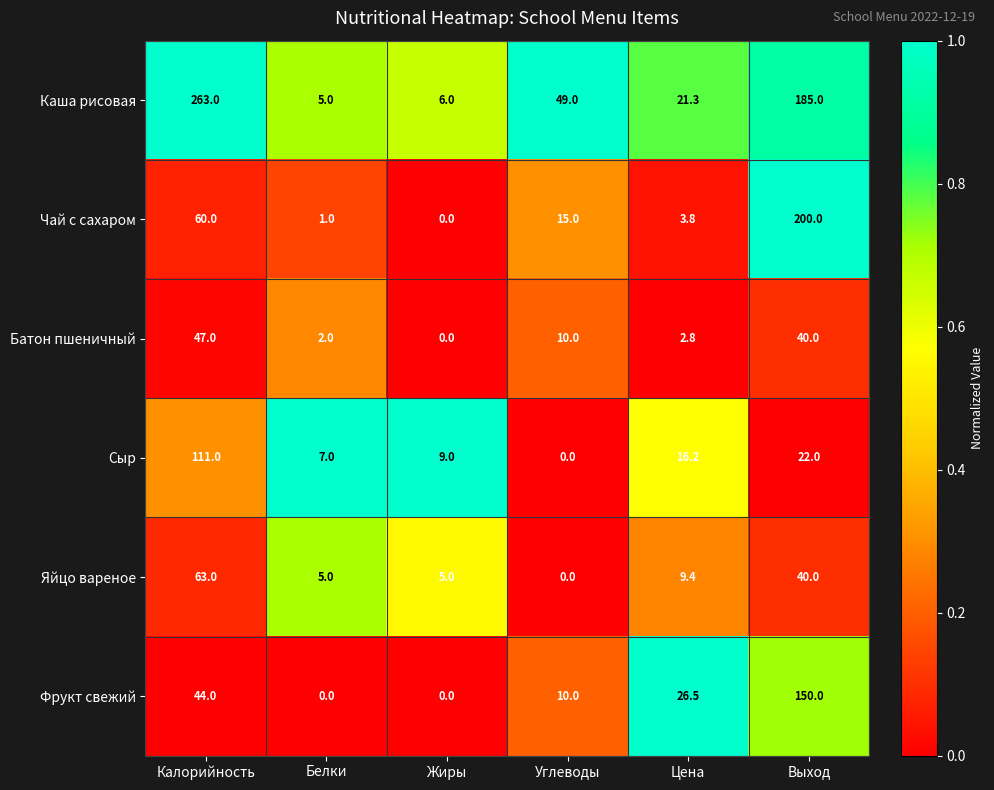

The Батон пшеничный series shows 47.0 at Калорийность. True or false?

True